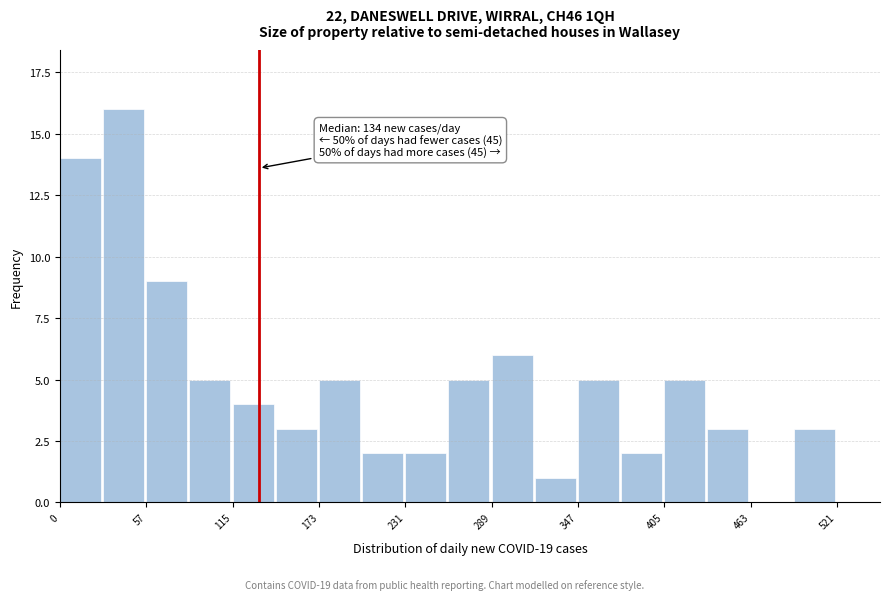

Around what value on the x-axis is the tallest bar? Give the approximate position of its centre, as read against the axis.

40